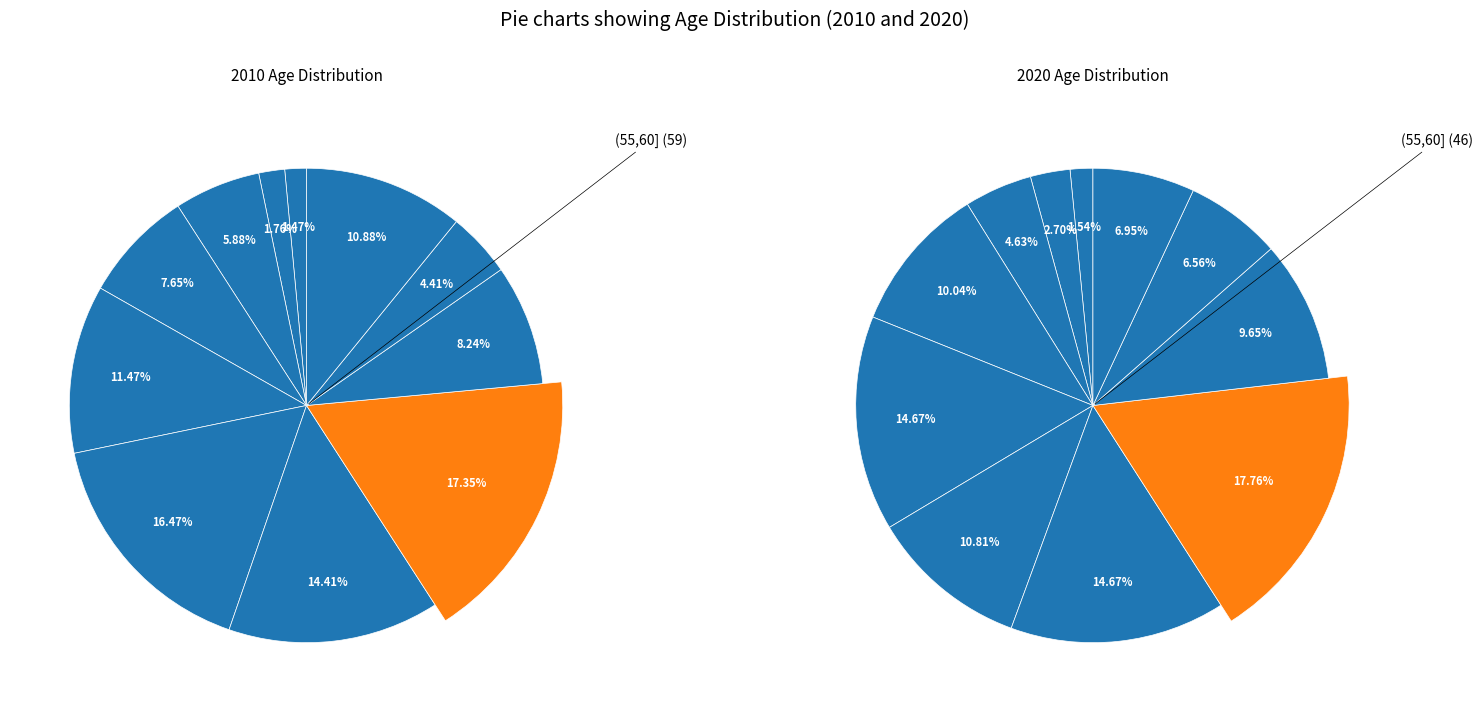

The (70,Inf] slice represents 3% of the pie. True or false?

False